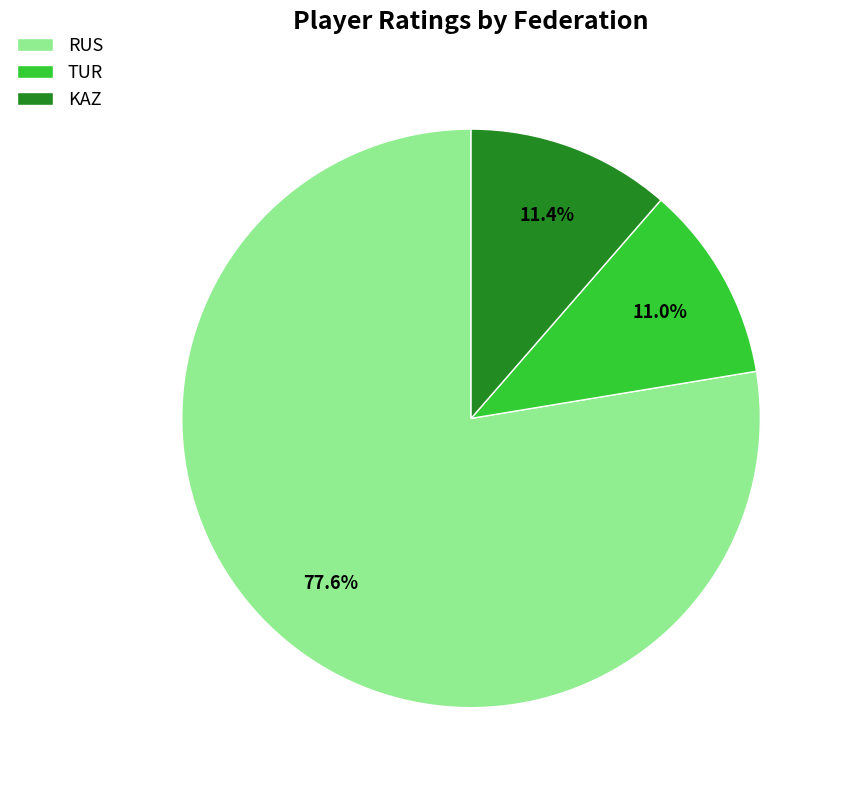

Is the sum of TUR and KAZ greater than half?

No